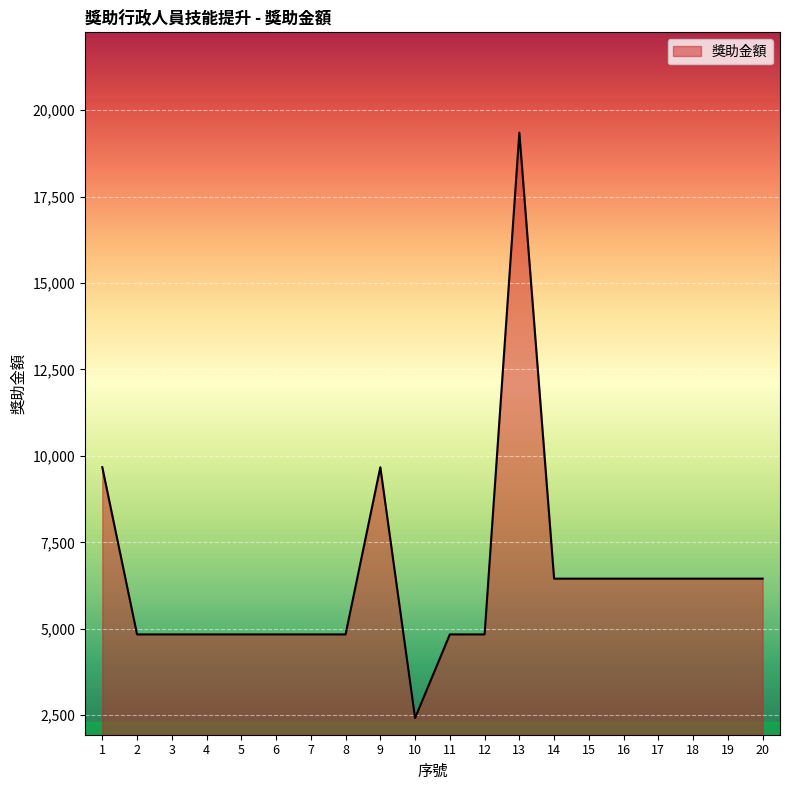

What is the greatest value displayed?

19350